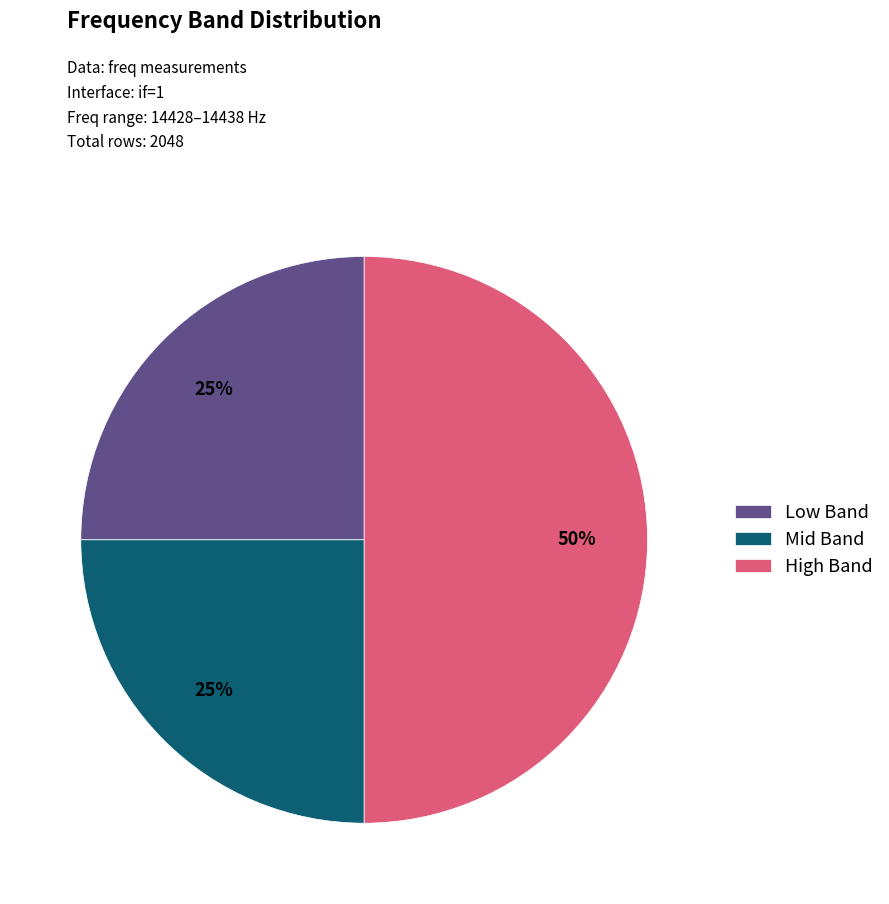

Does Low Band account for over 50% of the chart?

No